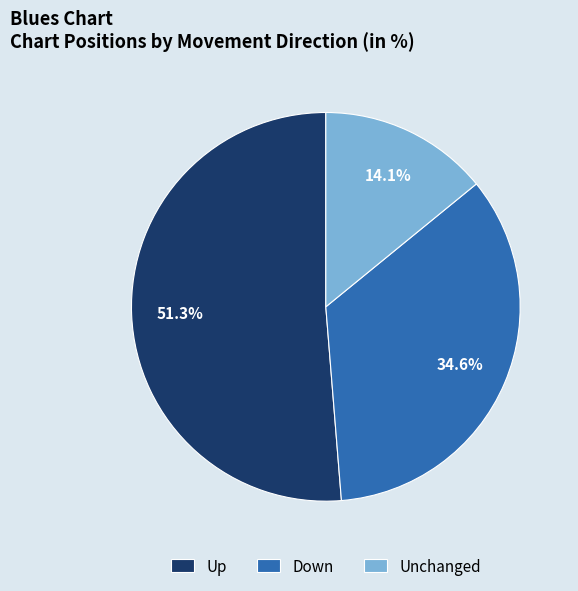

Between Down and Up, which is larger?

Up